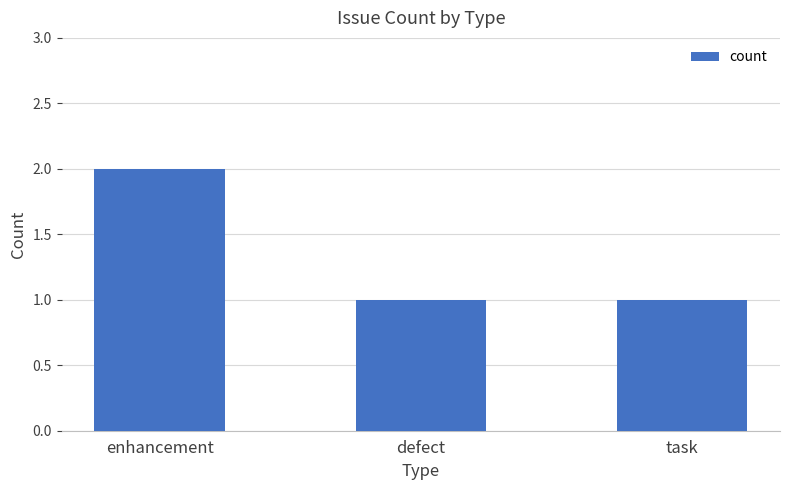

At which category does the chart reach its peak across all series?

enhancement